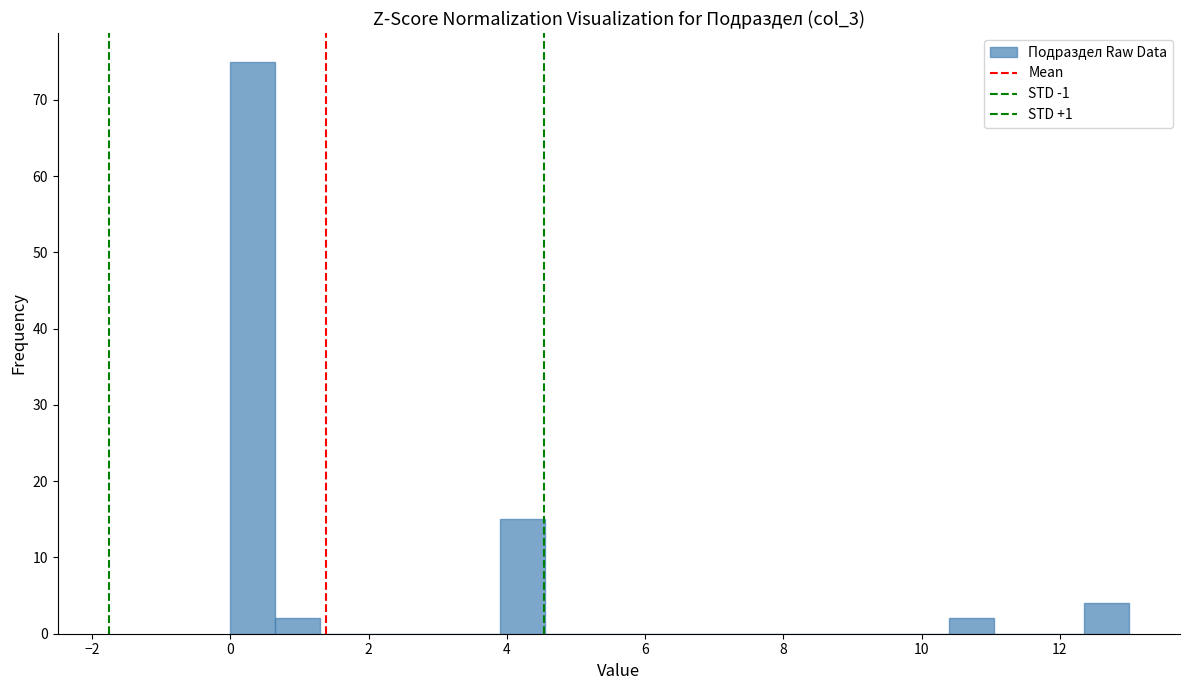

Read against the x-axis, roughly where is the centre of the tallest bar?

0.4